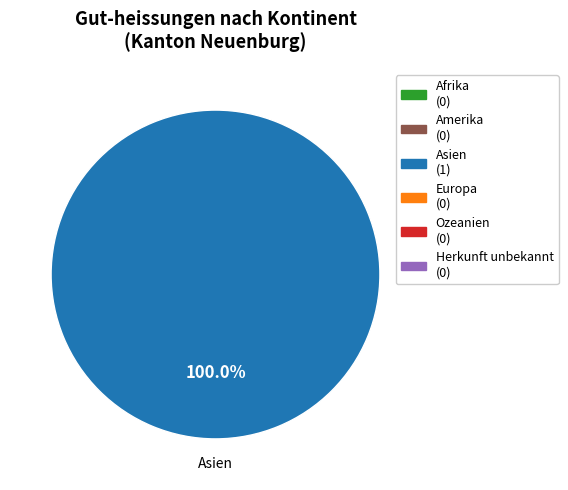

Is there a majority slice in this chart?

Yes